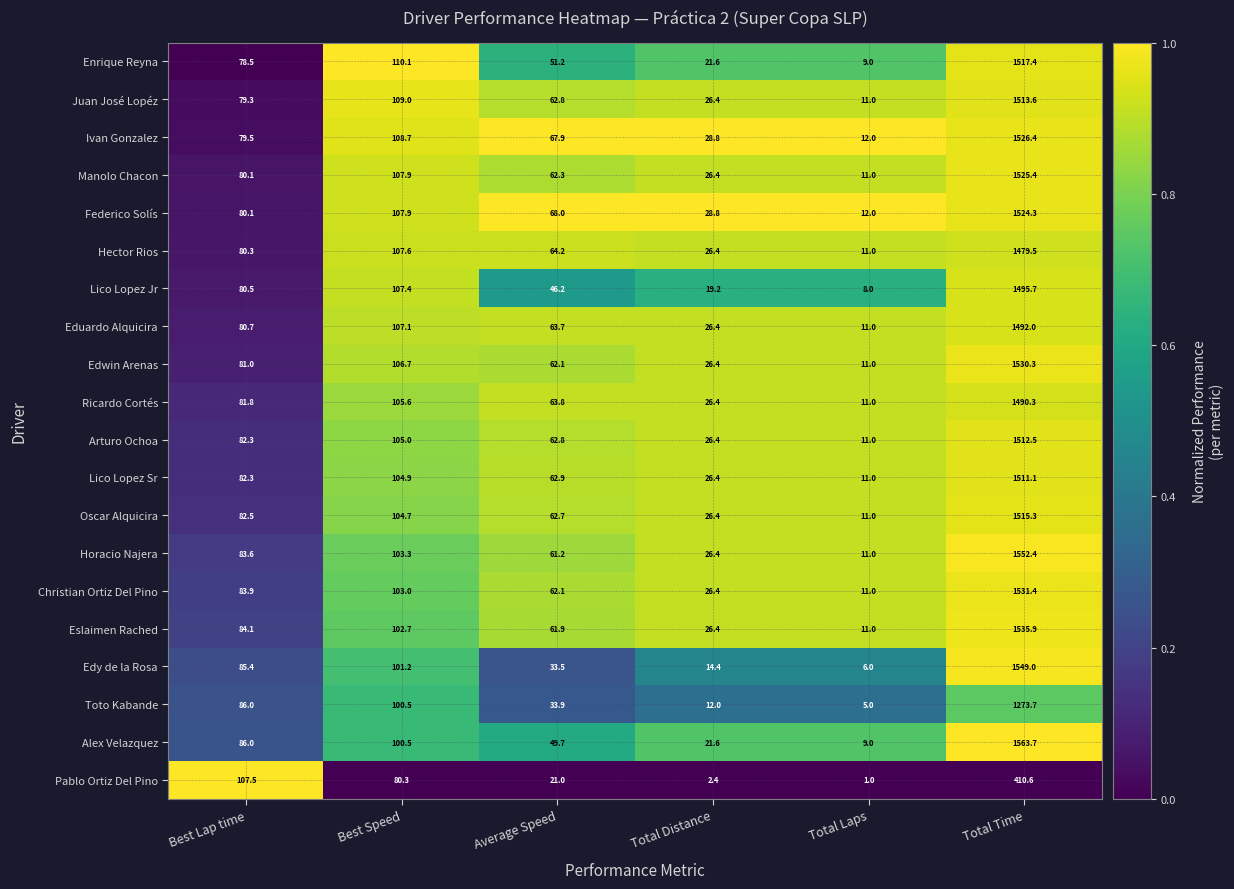

What is the approximate value of Pablo Ortiz Del Pino at Total Distance?

2.4